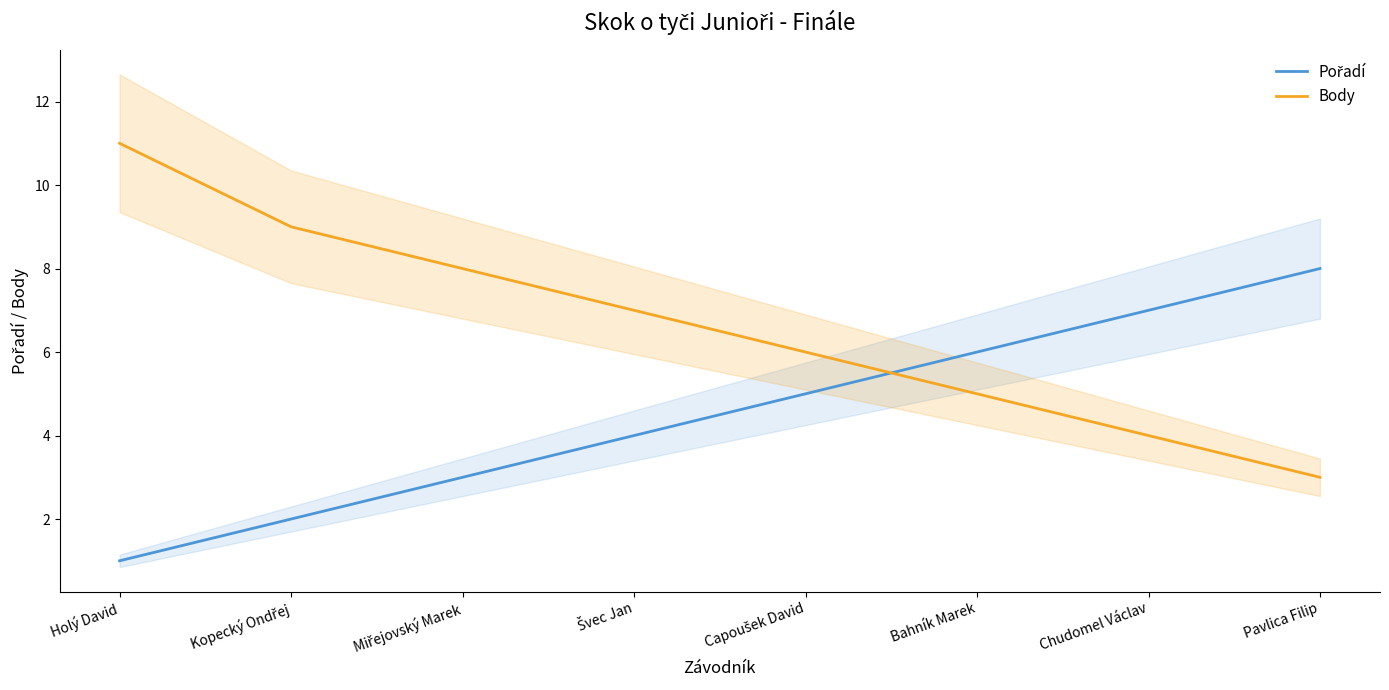

The Body series shows 5 at Miřejovský Marek. True or false?

False